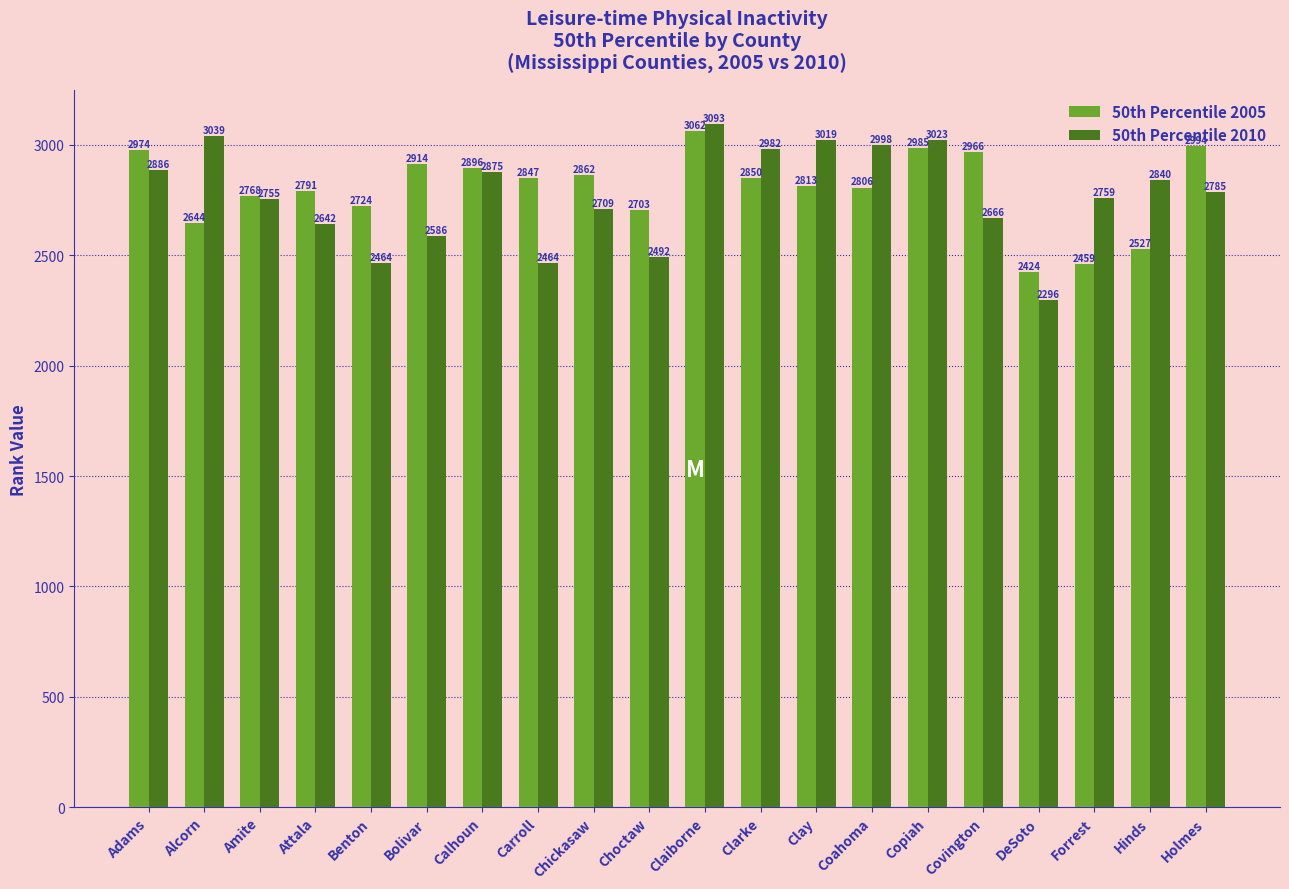

Reading left to right, transcribe all the data shown in this chart.

50th Percentile 2005: 2974	2644	2768	2791	2724	2914	2896	2847	2862	2703	3062	2850	2813	2806	2985	2966	2424	2459	2527	2994
50th Percentile 2010: 2886	3039	2755	2642	2464	2586	2875	2464	2709	2492	3093	2982	3019	2998	3023	2666	2296	2759	2840	2785